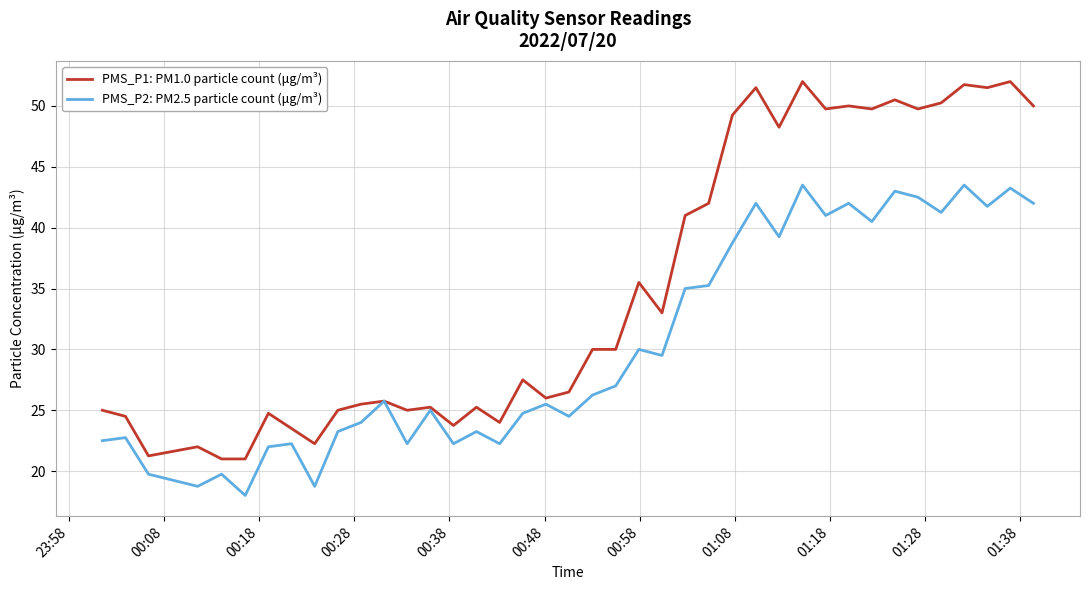

Which series has the widest spread of values?

PMS_P1: PM1.0 particle count (μg/m³)